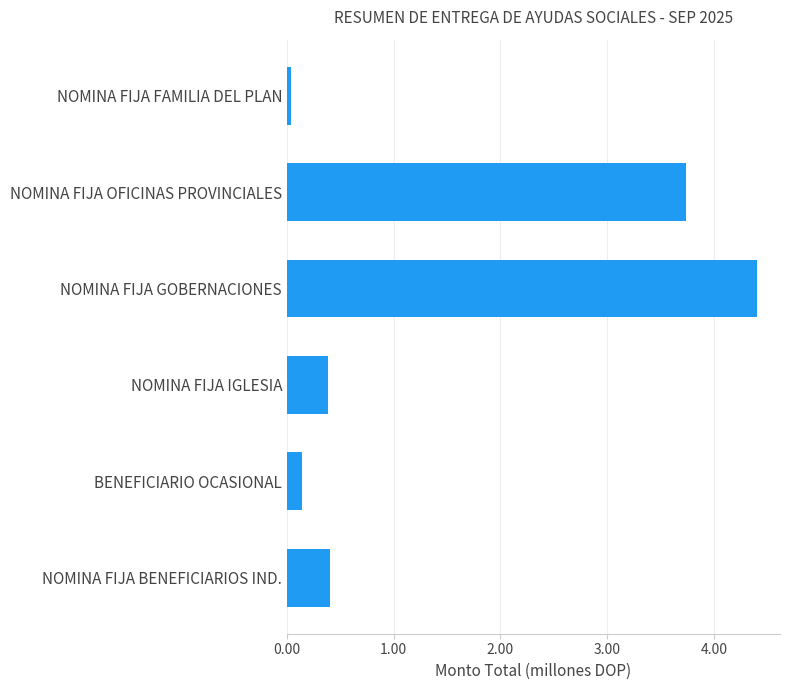

What is the average value?

1.5